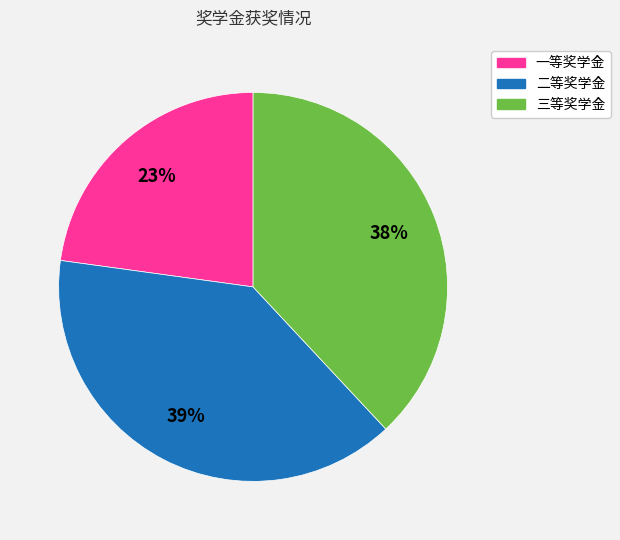

How many slices are in this pie chart?

3